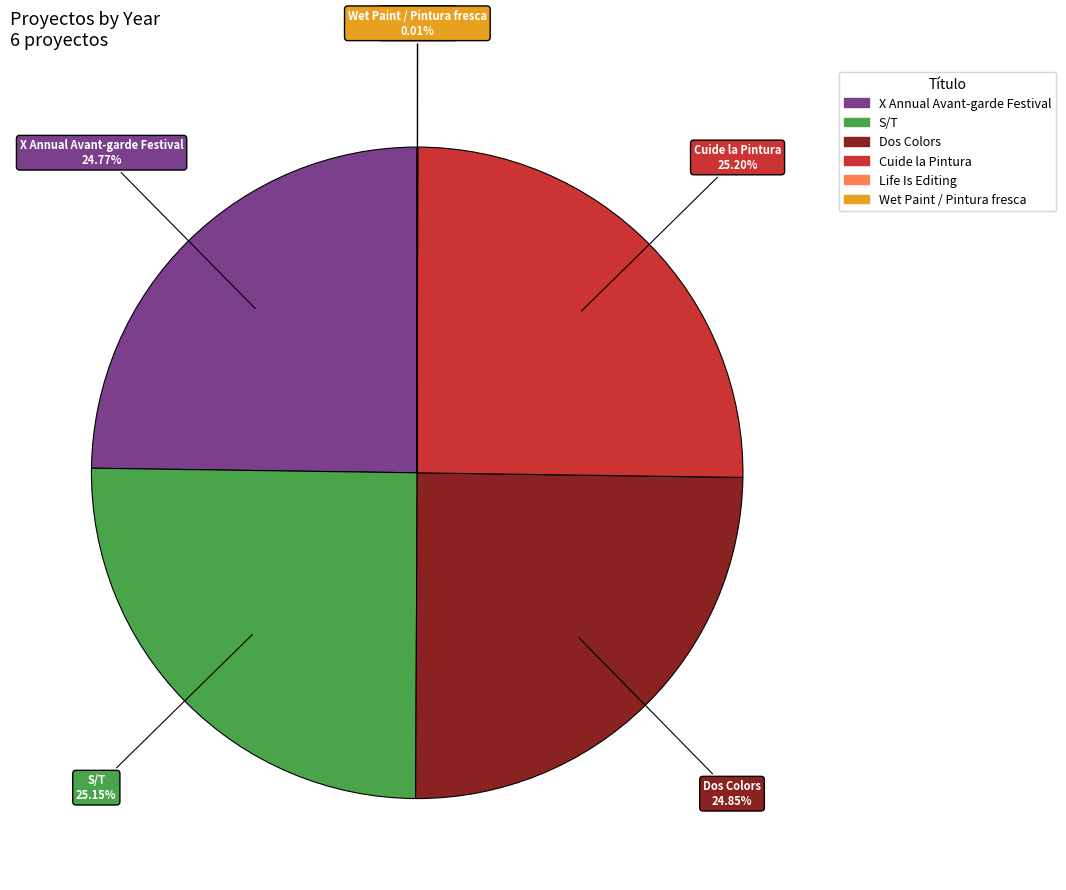

What is the total percentage of Dos Colors and Cuide la Pintura?

50.1%